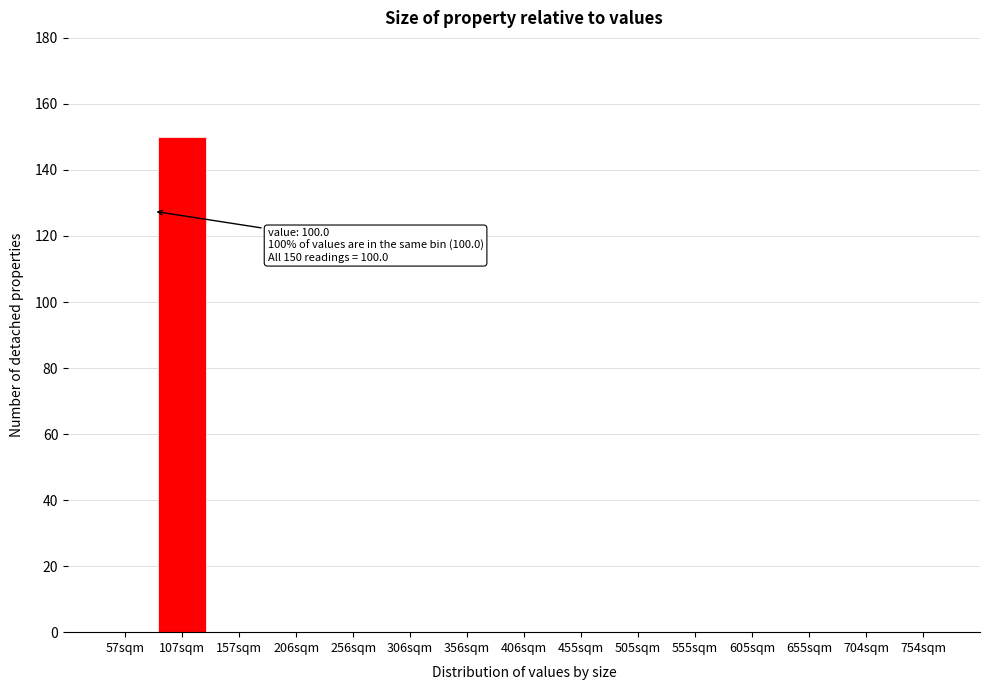

Reading left to right, list all the values displayed in this chart.

57sqm=0	107sqm=150	157sqm=0	206sqm=0	256sqm=0	306sqm=0	356sqm=0	406sqm=0	455sqm=0	505sqm=0	555sqm=0	605sqm=0	655sqm=0	704sqm=0	754sqm=0